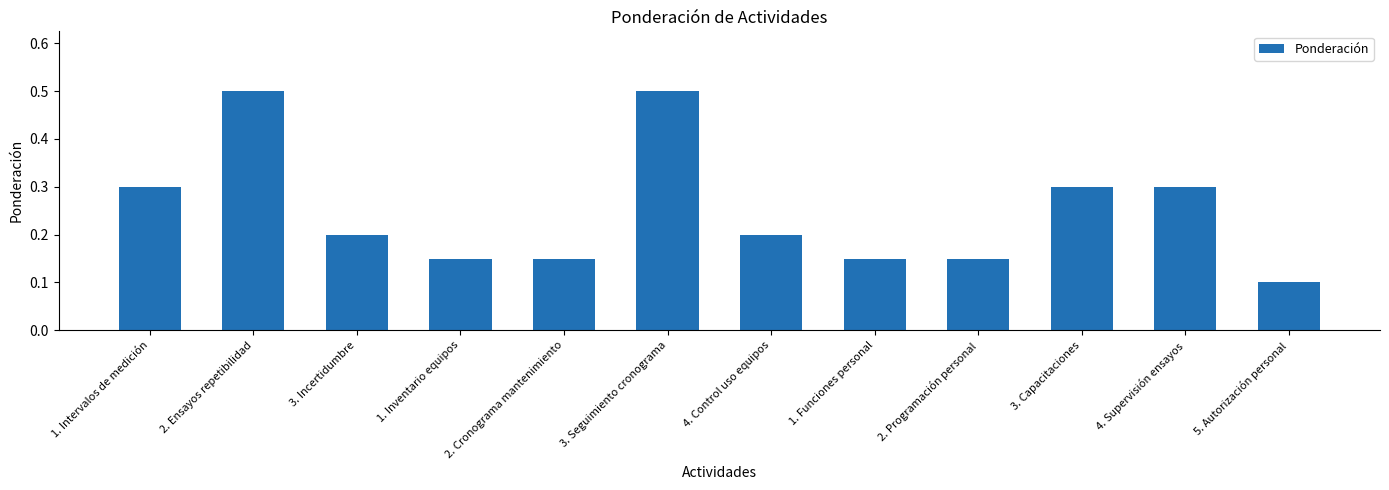

What is the maximum value shown in the chart?

0.5